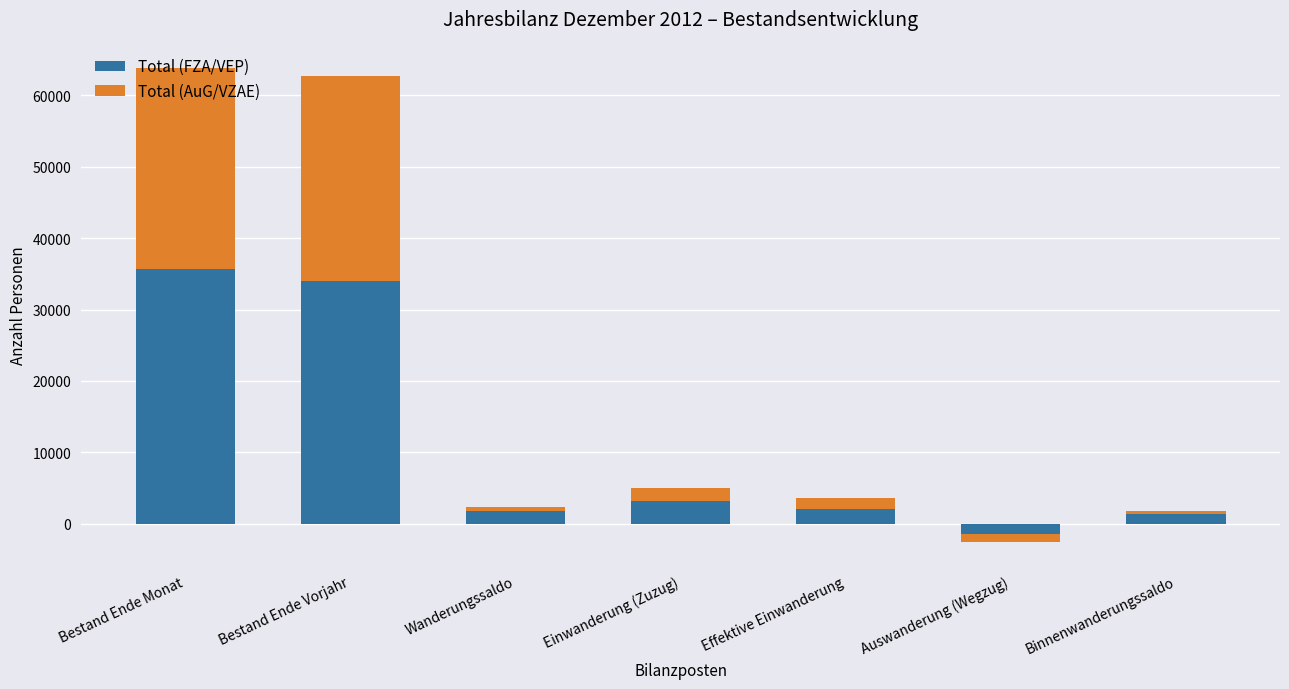

What is the label of the 3rd bar from the right?

Effektive Einwanderung